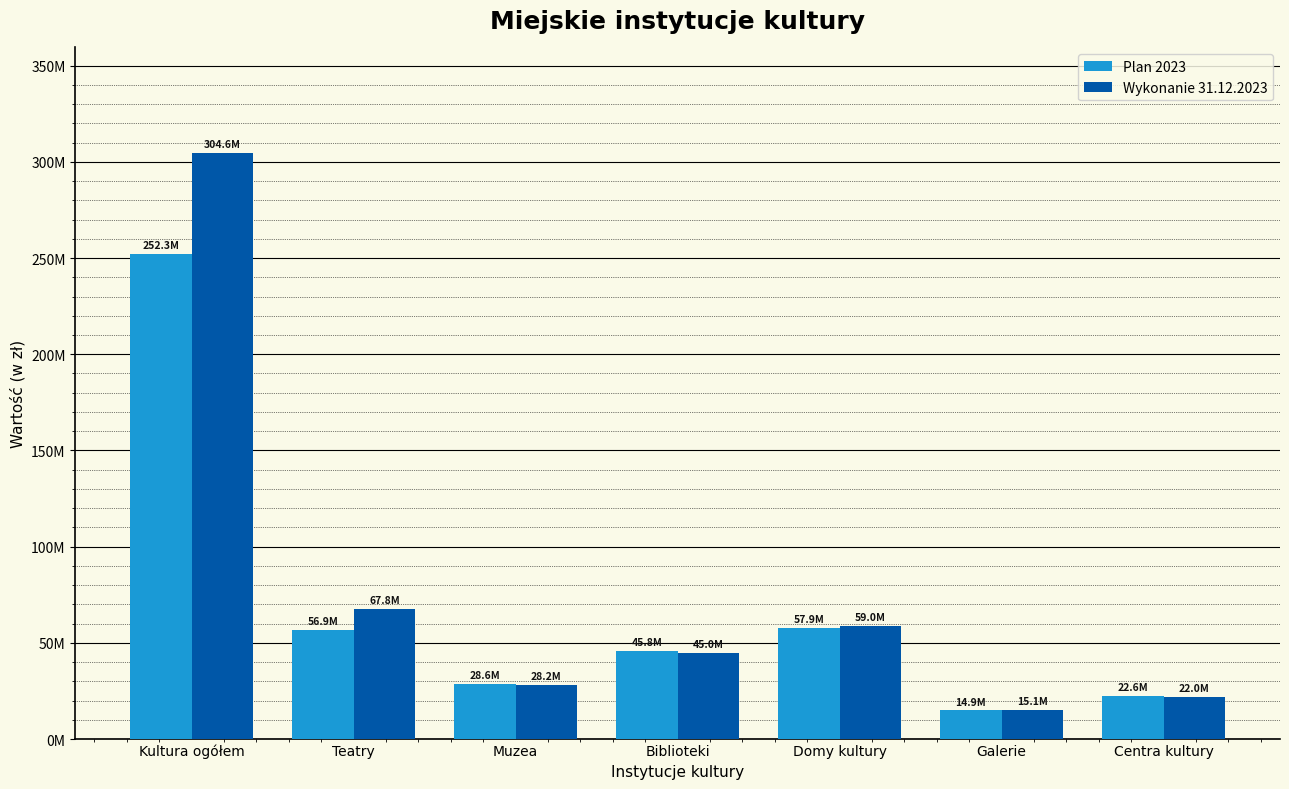

The Wykonanie 31.12.2023 series shows 488012674.6 at Kultura ogółem. True or false?

False